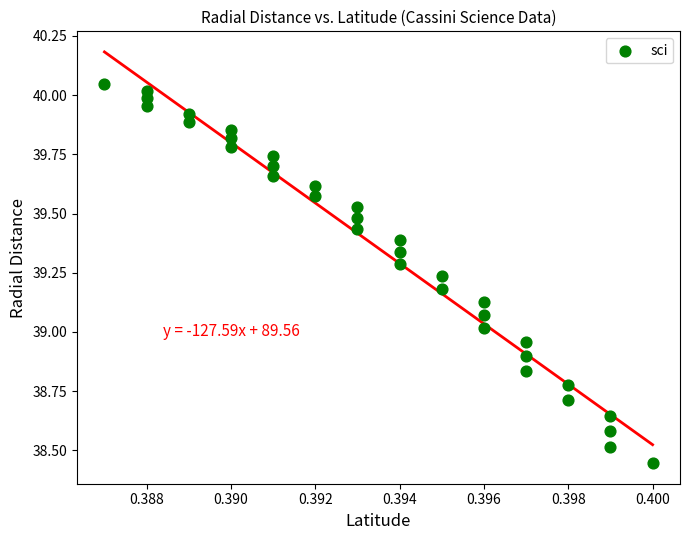

What is the range of Y values (max minus min)?

1.6